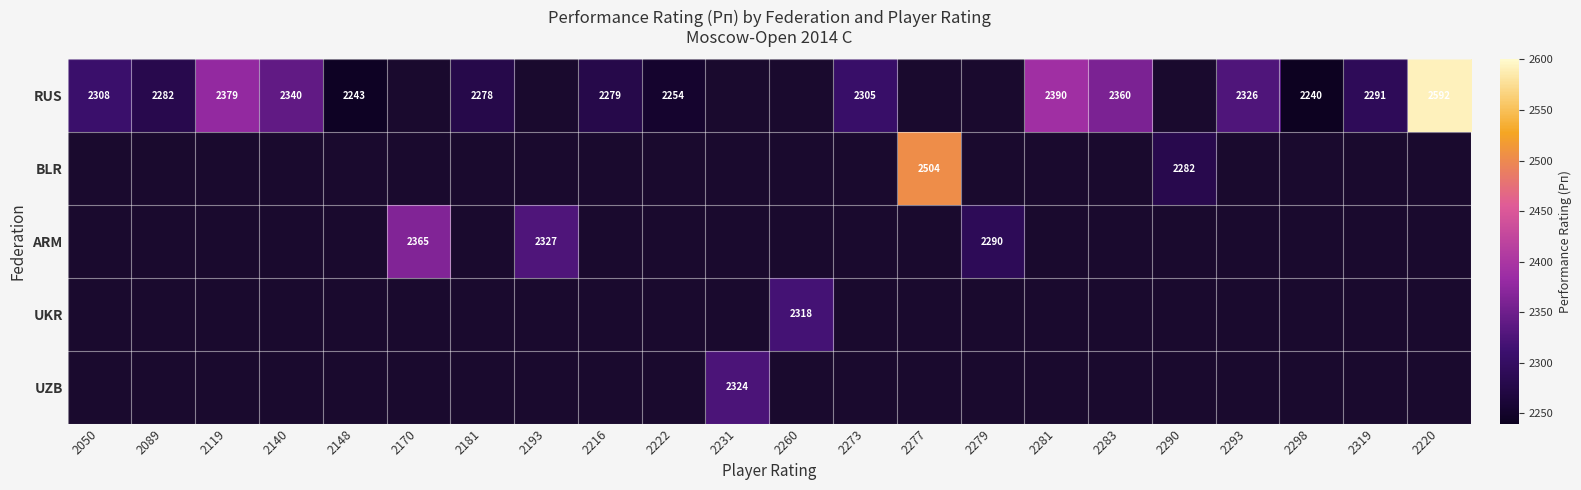

What is the smallest value displayed?

2240.0